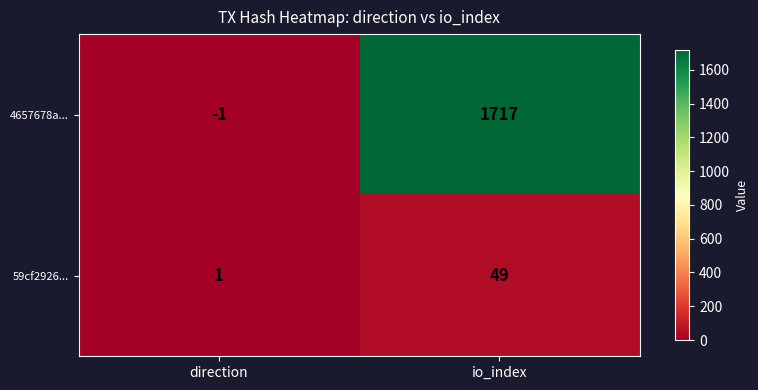

Which label corresponds to the smallest value in the chart?

direction